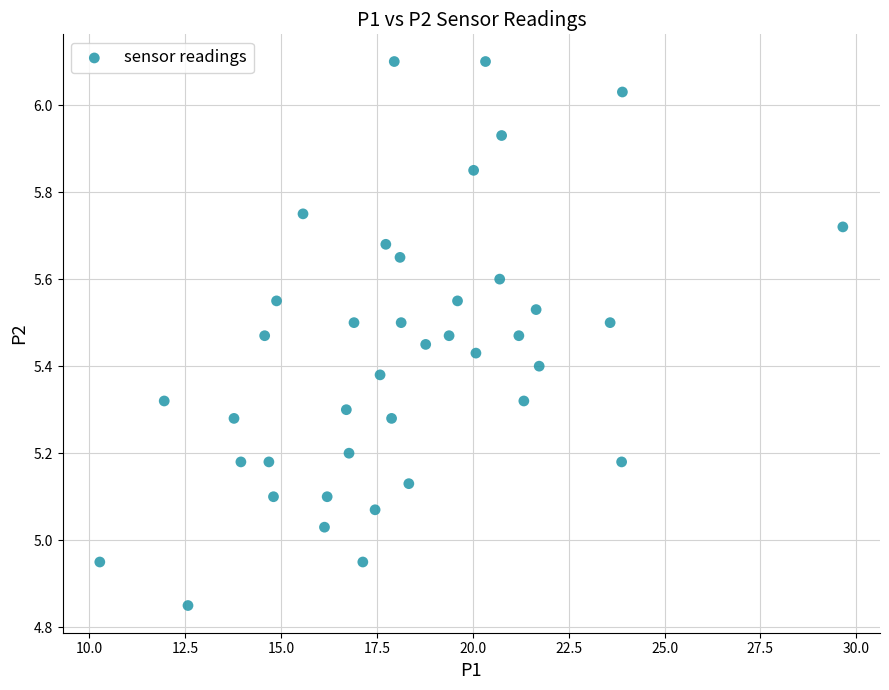

What is the range of X values (max minus min)?

19.4